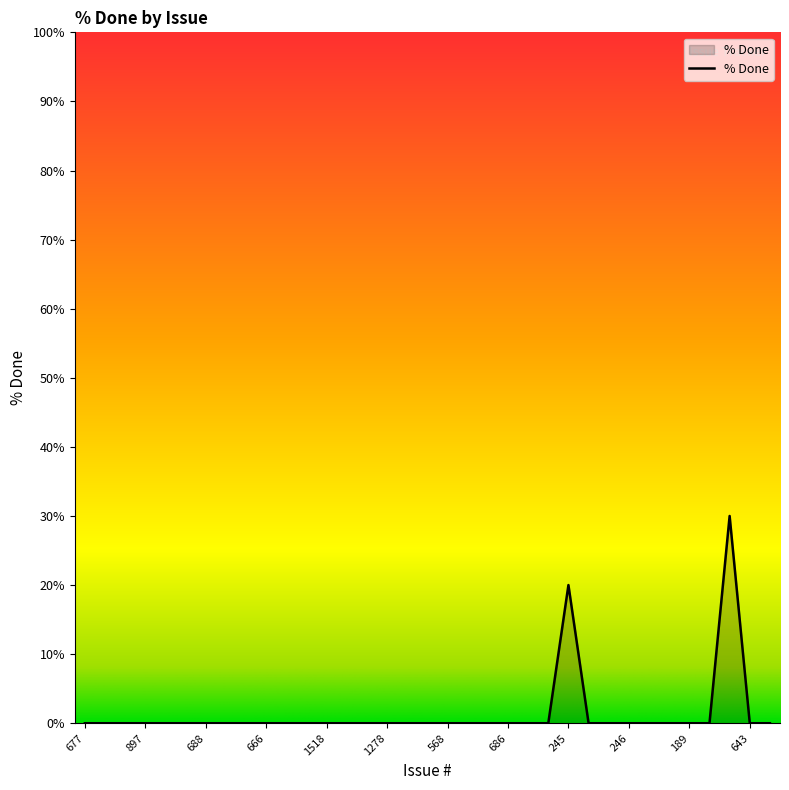

What is the difference between the maximum and minimum values?

30